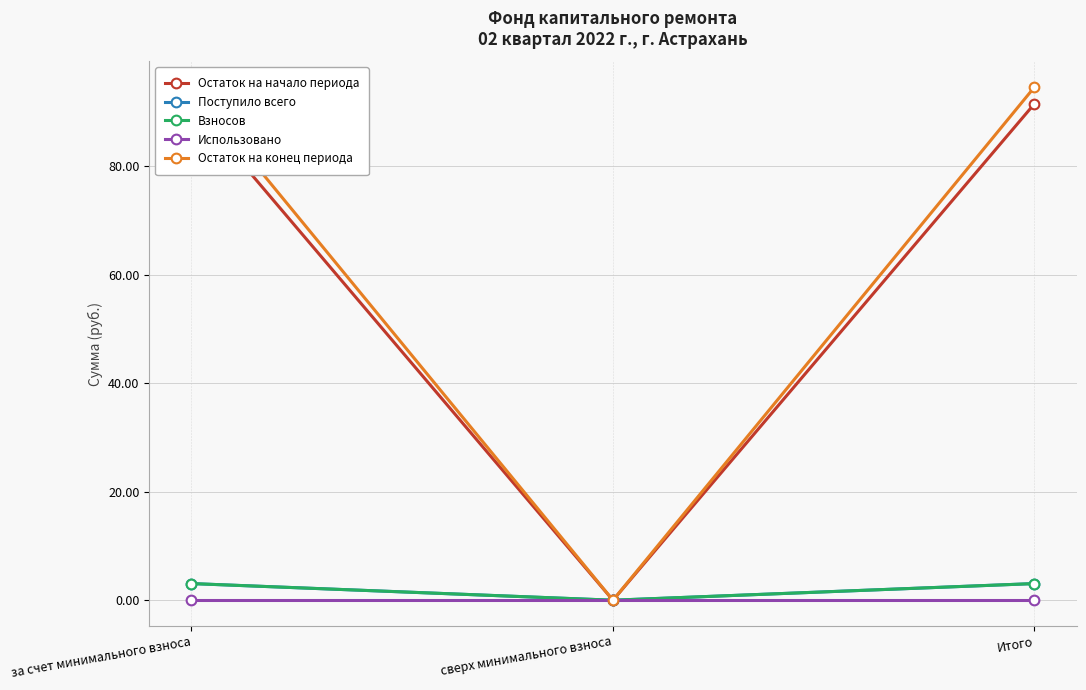

What is the maximum value shown in the chart?

94.6